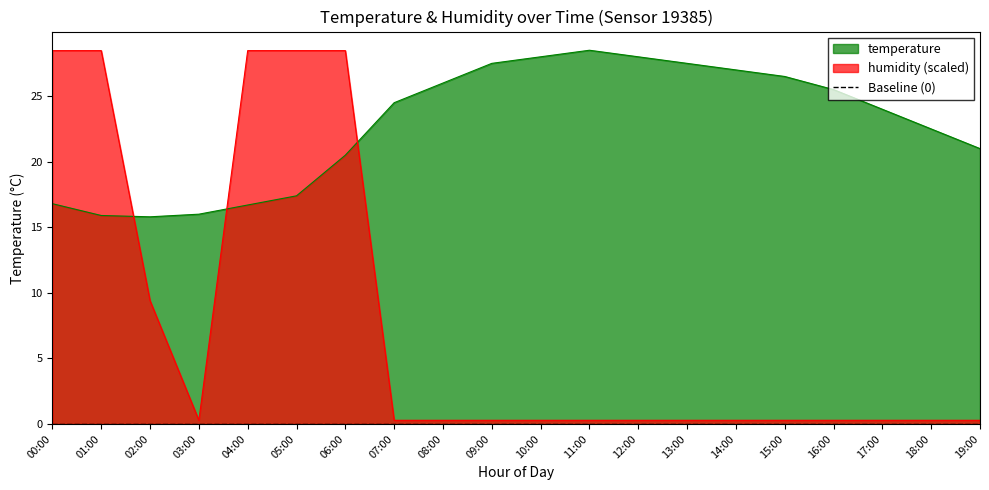

Reading right to left, what are all the values shown in this chart?

temperature: 19:00=21.0	18:00=22.5	17:00=24.0	16:00=25.5	15:00=26.5	14:00=27.0	13:00=27.5	12:00=28.0	11:00=28.5	10:00=28.0	09:00=27.5	08:00=26.0	07:00=24.5	06:00=20.5	05:00=17.4	04:00=16.7	03:00=16.0	02:00=15.8	01:00=15.9	00:00=16.8
humidity: 19:00=0.3	18:00=0.3	17:00=0.3	16:00=0.3	15:00=0.3	14:00=0.3	13:00=0.3	12:00=0.3	11:00=0.3	10:00=0.3	09:00=0.3	08:00=0.3	07:00=0.3	06:00=28.5	05:00=28.5	04:00=28.5	03:00=0.3	02:00=9.4	01:00=28.5	00:00=28.5